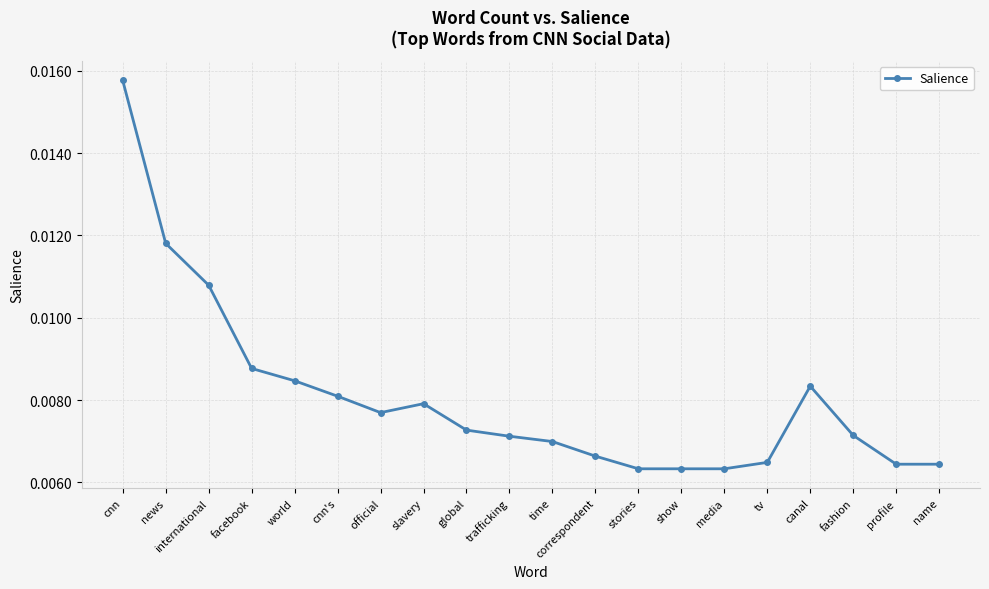

What is the label of the 2nd point from the right?

profile